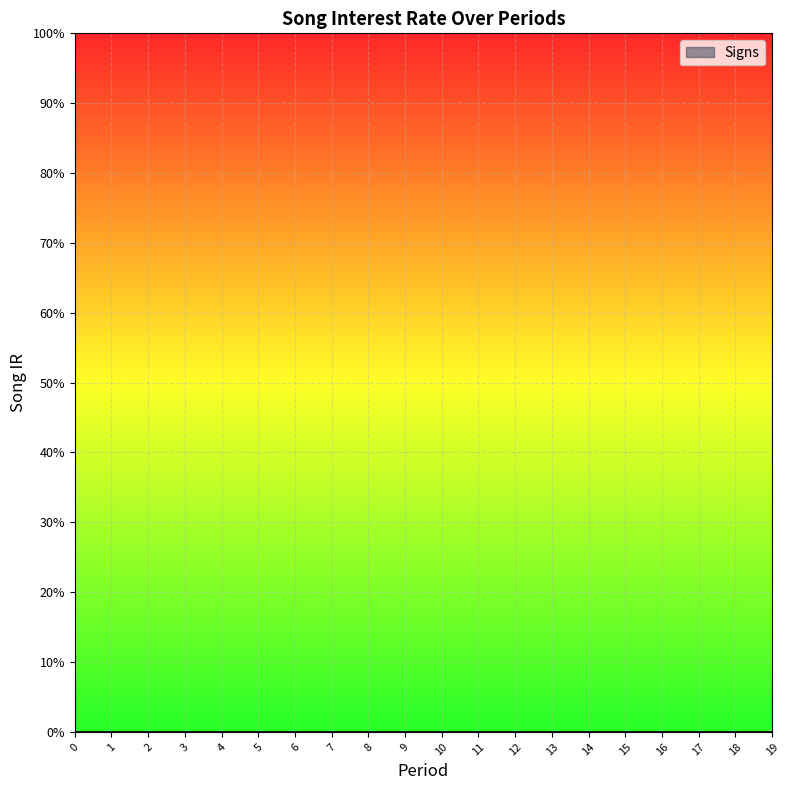

True or false: Signs has more than 0 interior local peaks.

False